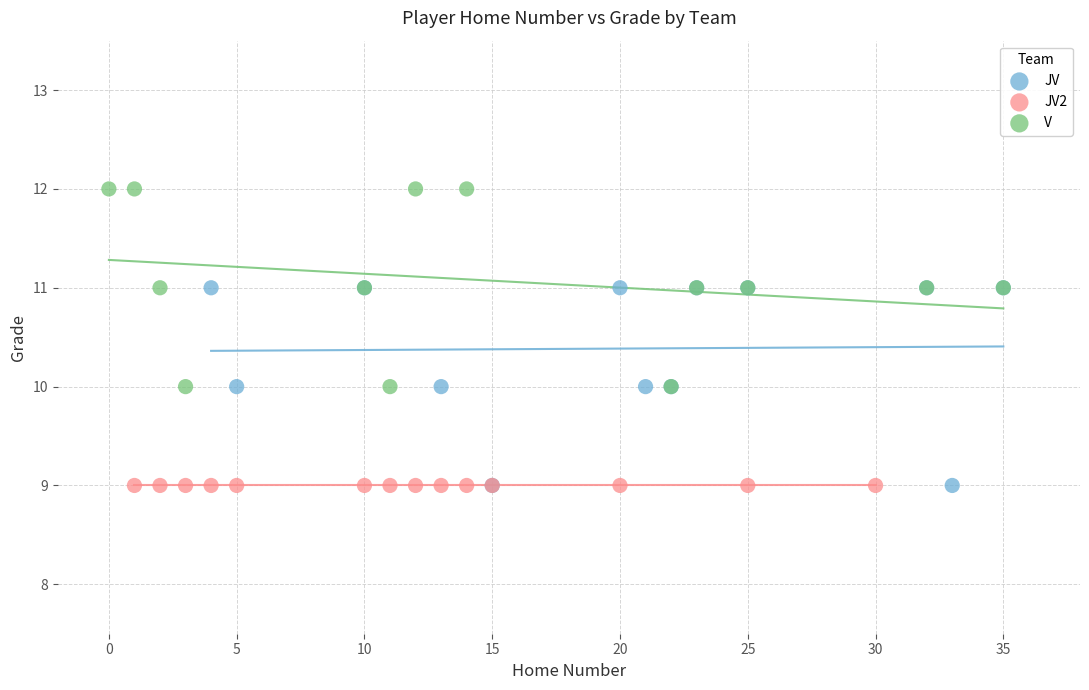

What are all the series names shown in the legend?

JV, JV2, V